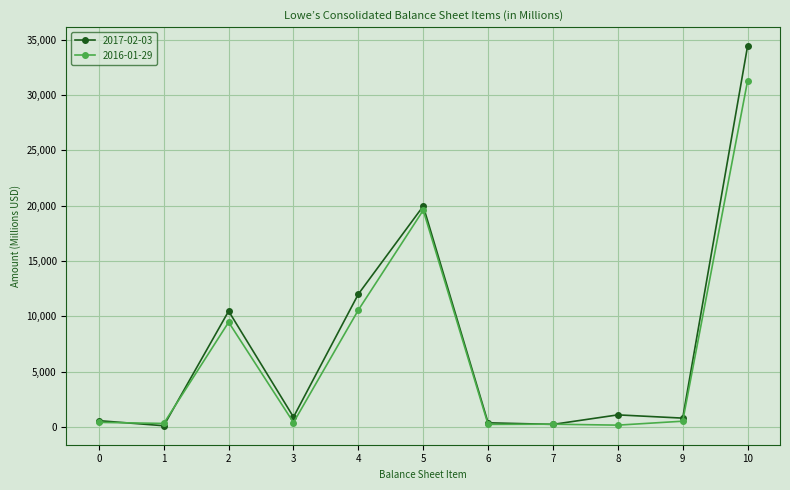

Where does the 2017-02-03 series first go above 884?

2